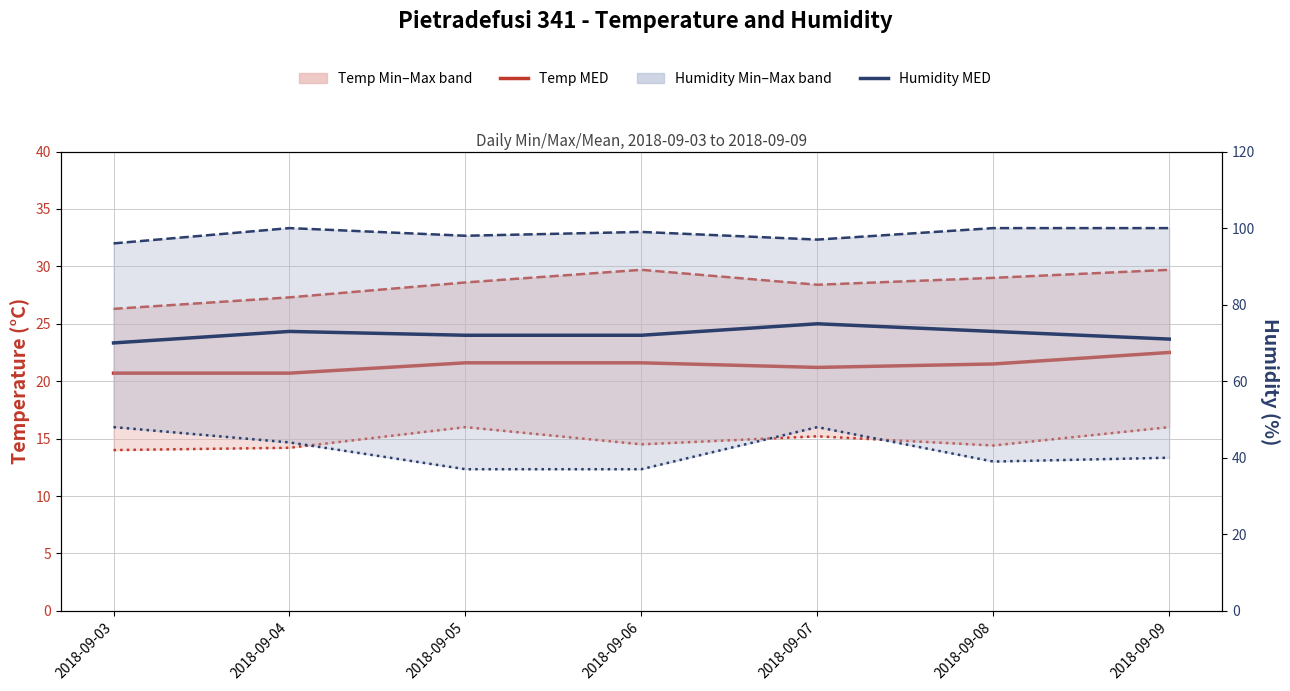

What is the value of the Temp MIN point at the 2nd from the left?

14.2